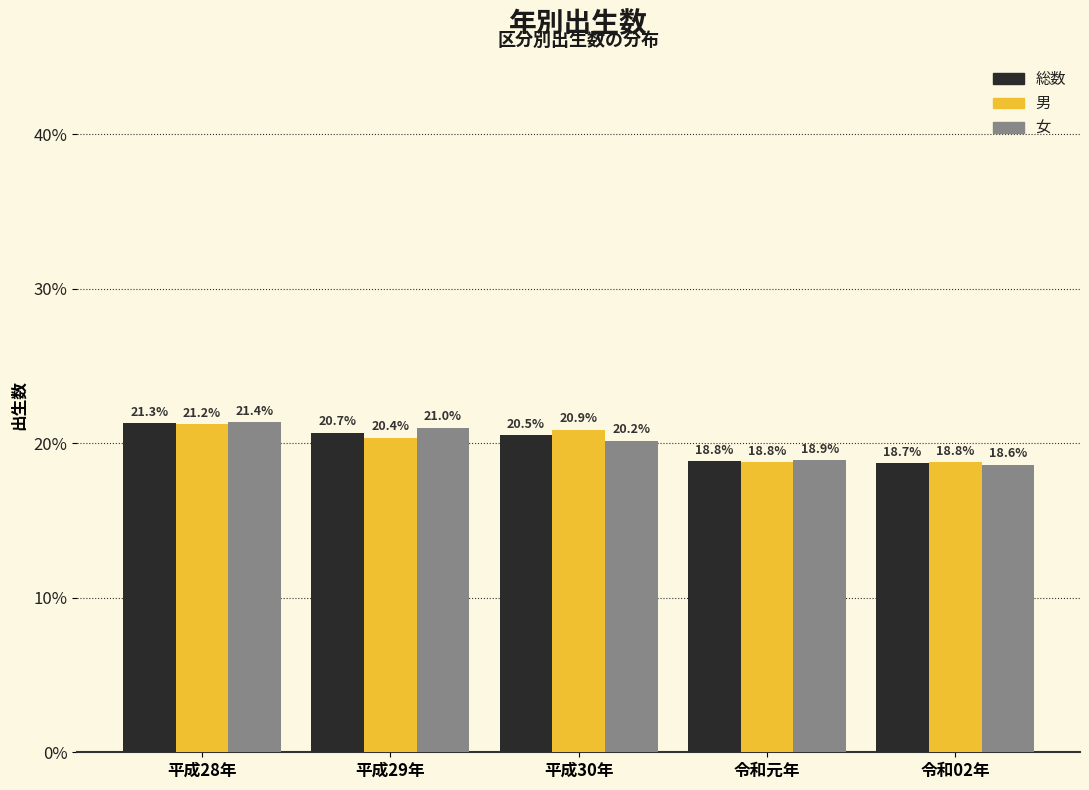

Reading right to left, what are all the values shown in this chart?

総数: 令和02年=18.7	令和元年=18.8	平成30年=20.5	平成29年=20.7	平成28年=21.3
男: 令和02年=18.8	令和元年=18.8	平成30年=20.9	平成29年=20.4	平成28年=21.2
女: 令和02年=18.6	令和元年=18.9	平成30年=20.2	平成29年=21.0	平成28年=21.4